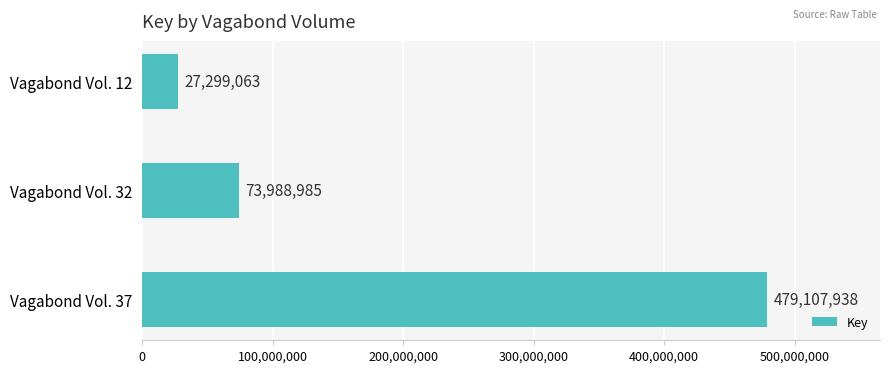

Between Vagabond Vol. 37 and Vagabond Vol. 12, which is larger?

Vagabond Vol. 37